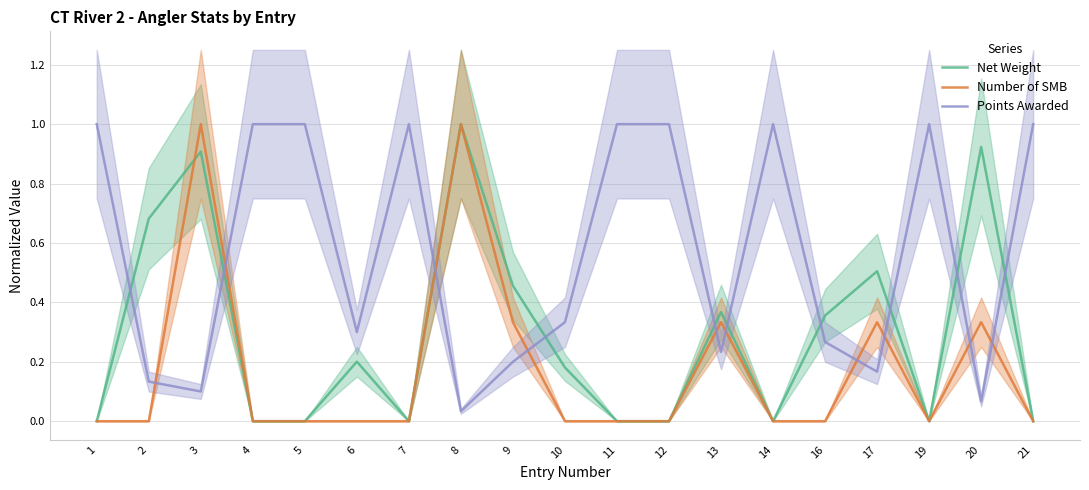

Is the value of Points Awarded at 13 greater than the value of Net Weight at 5?

Yes